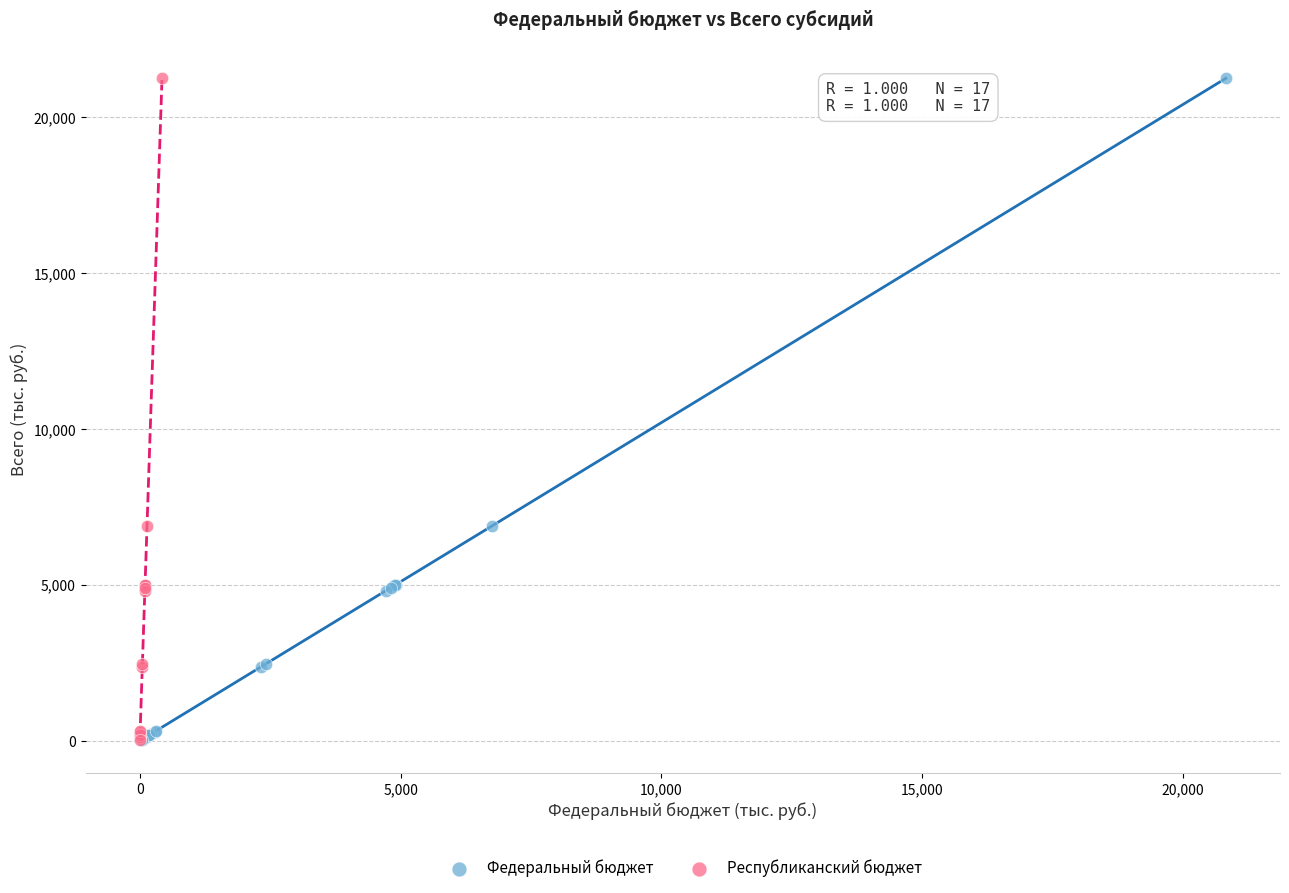

What are all the series names shown in the legend?

Федеральный бюджет, Республиканский бюджет